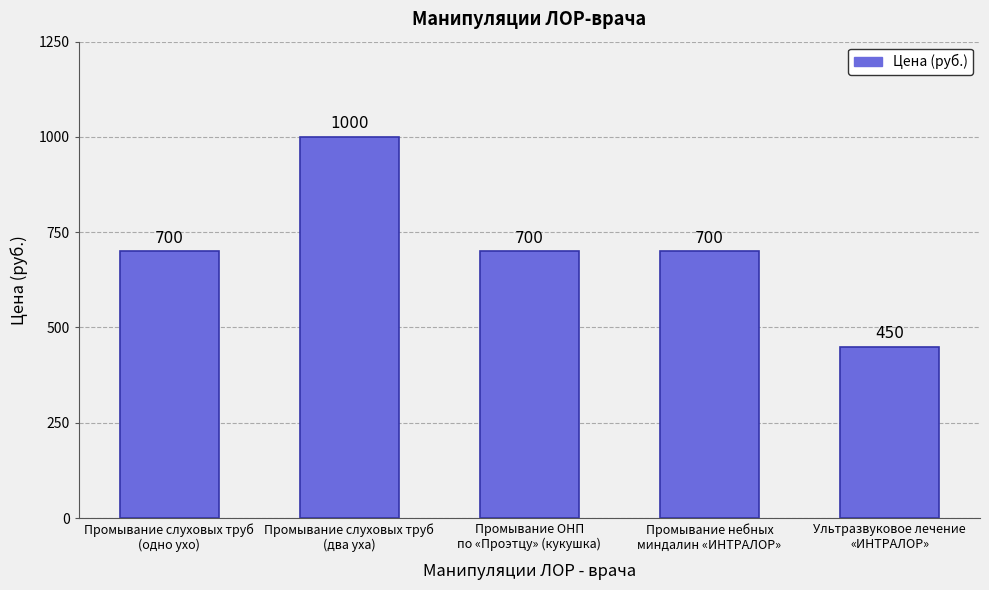

Reading left to right, extract all data points from this chart.

700	1000	700	700	450